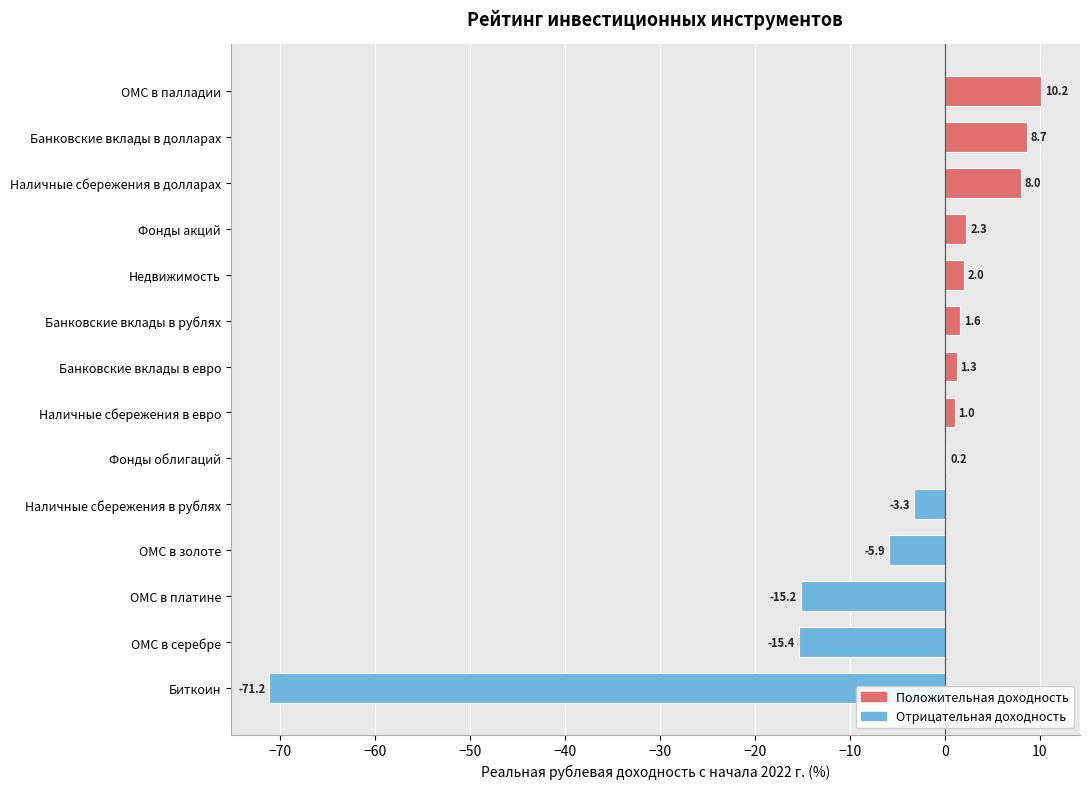

Where is the data nearest to the value -30?

ОМС в серебре